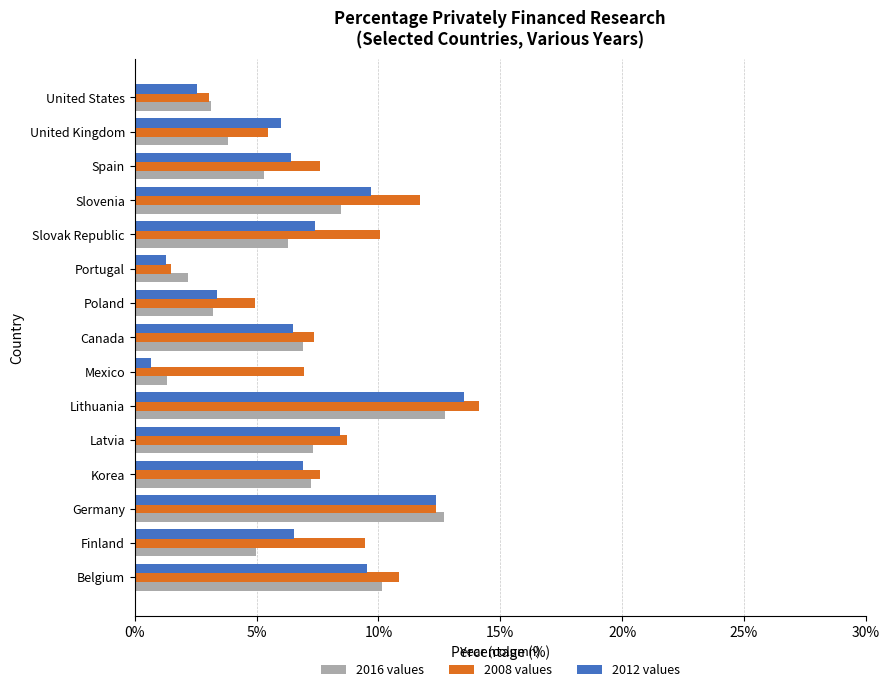

The 2012 values series shows 7.4 at Slovak Republic. True or false?

True